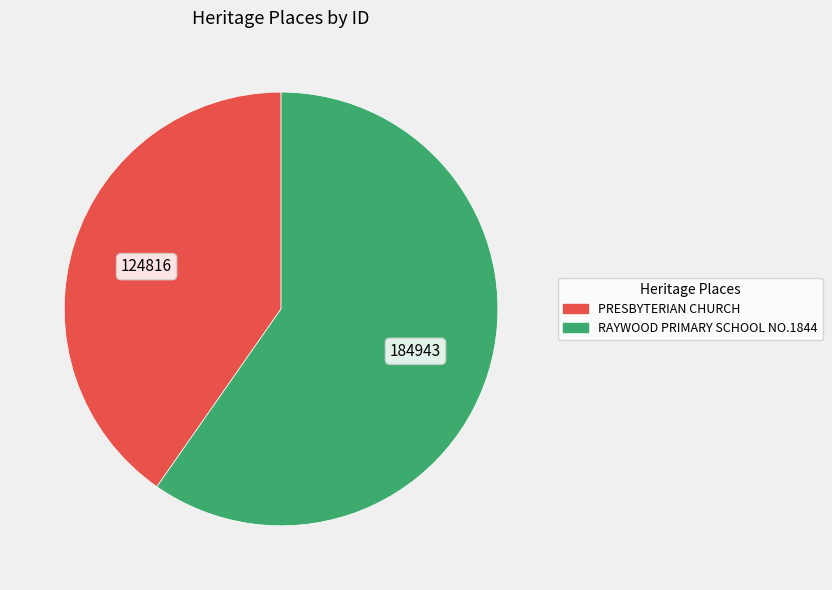

Which category has the biggest portion of the pie?

RAYWOOD PRIMARY SCHOOL NO.1844